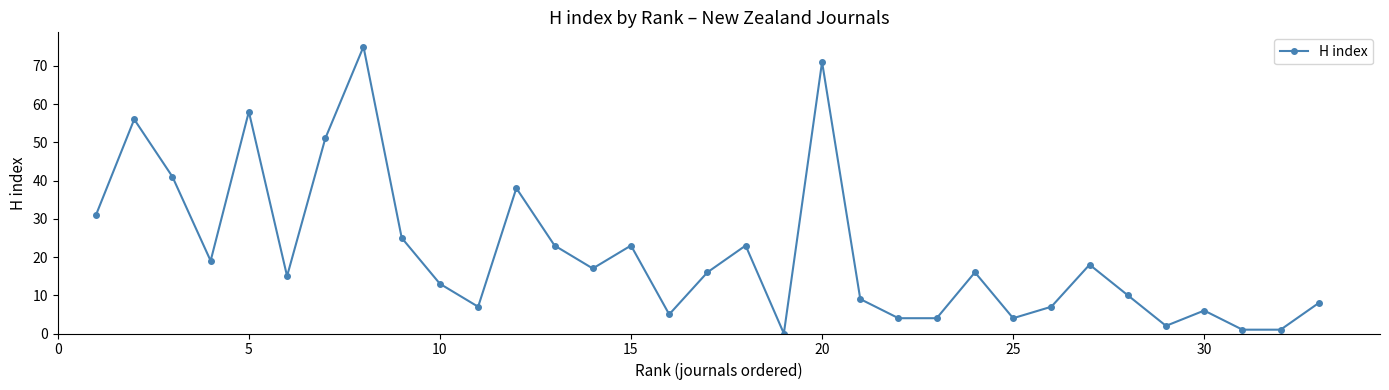

What is the value of the 3rd point from the left?

41